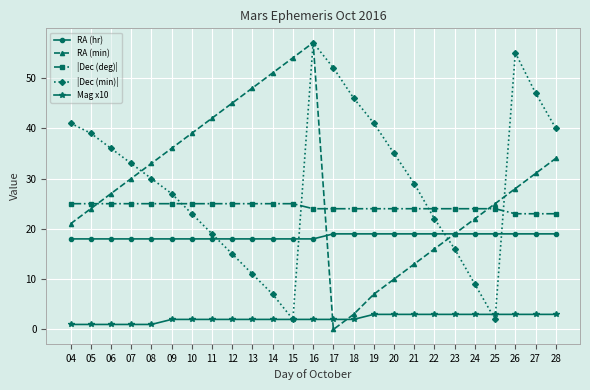

Which series changed the most between 14 and 16?

|Dec (min)|